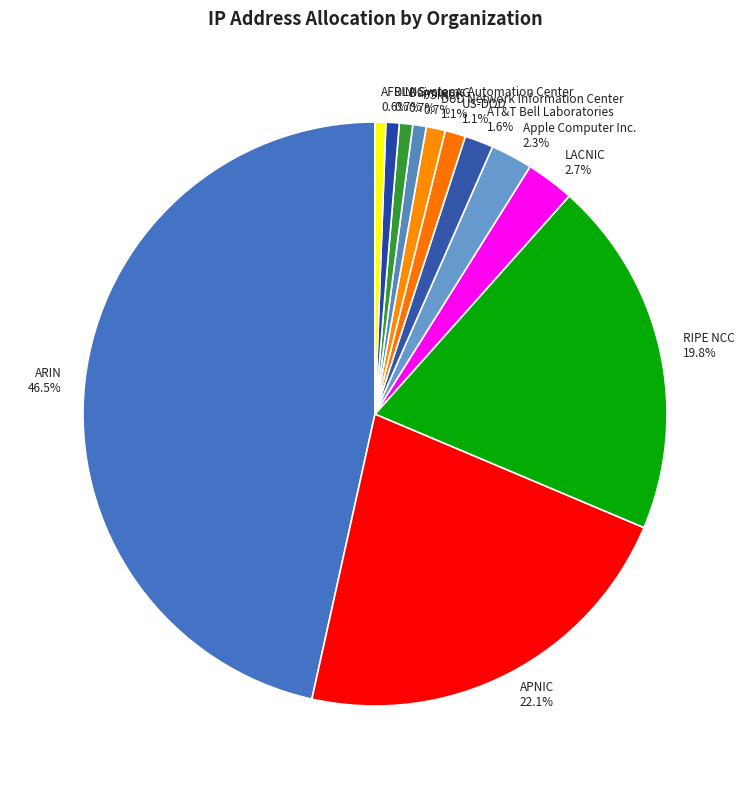

How many segments does this pie chart have?

12